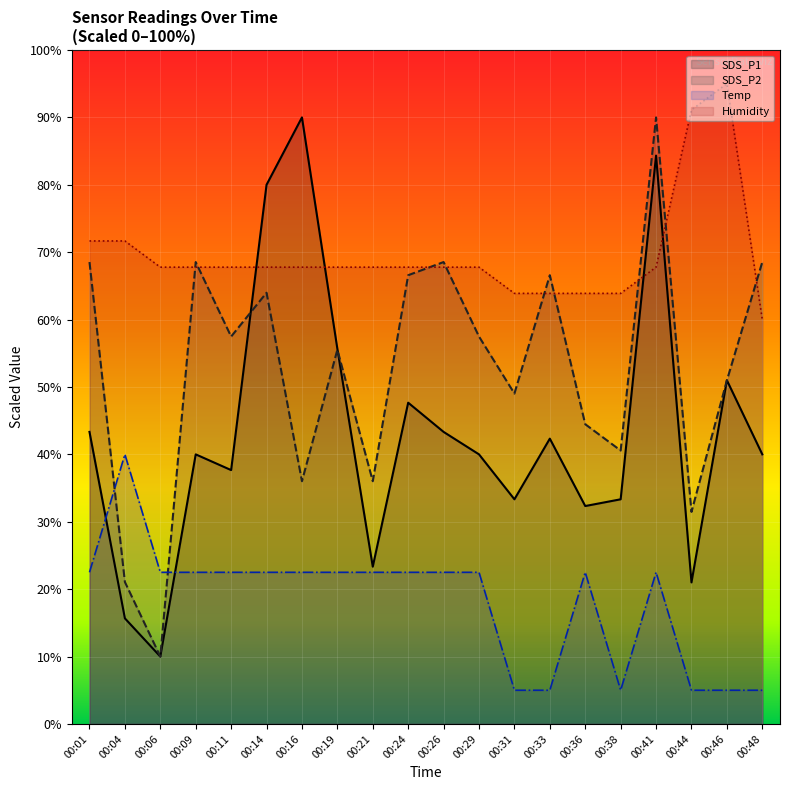

How many lines are shown in the chart?

4